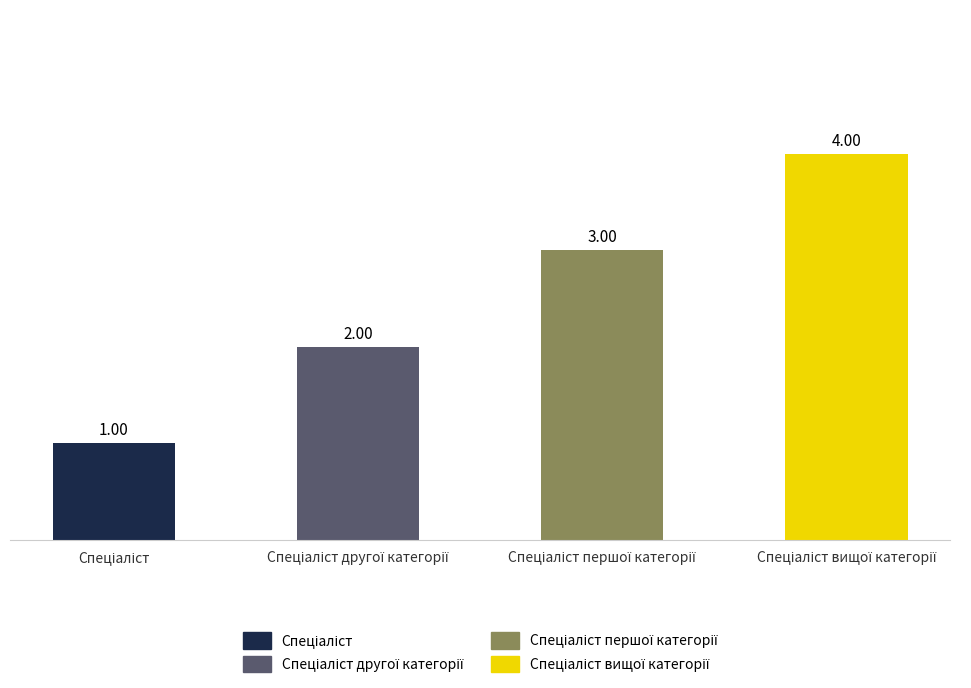

What is the sum of all values?

10